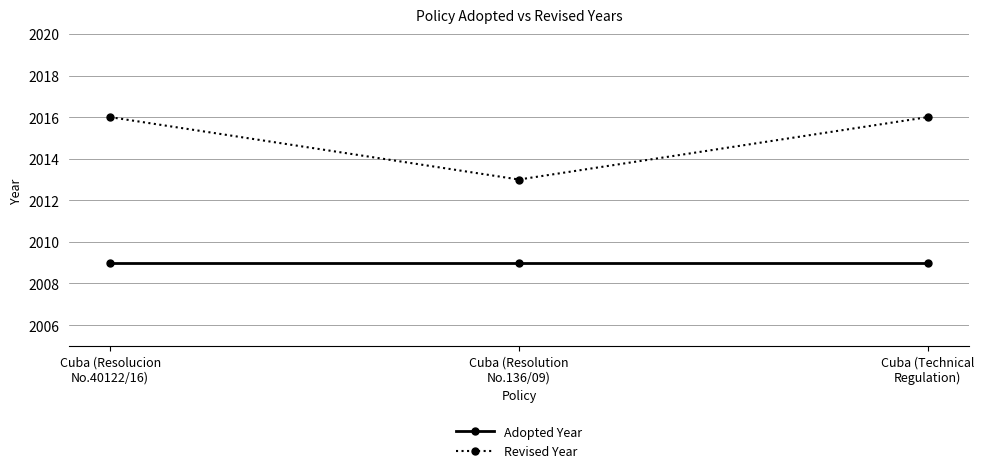

Does the chart display data point markers on the line(s)?

Yes